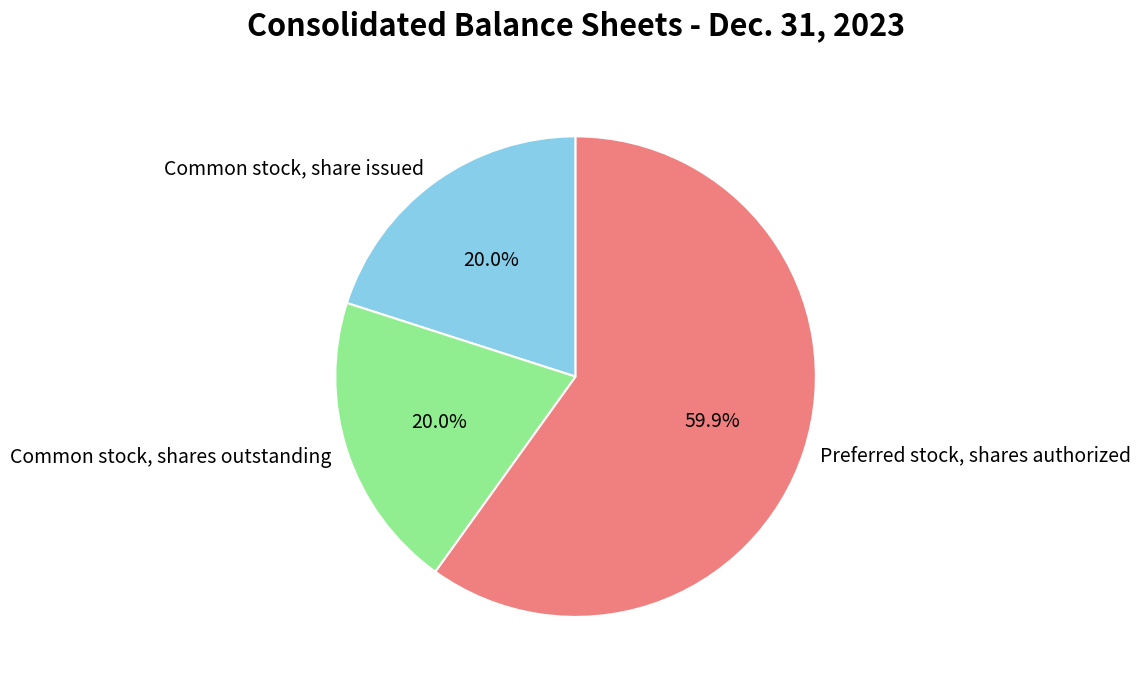

How much of the chart is everything except Common stock, shares outstanding?

80.0%